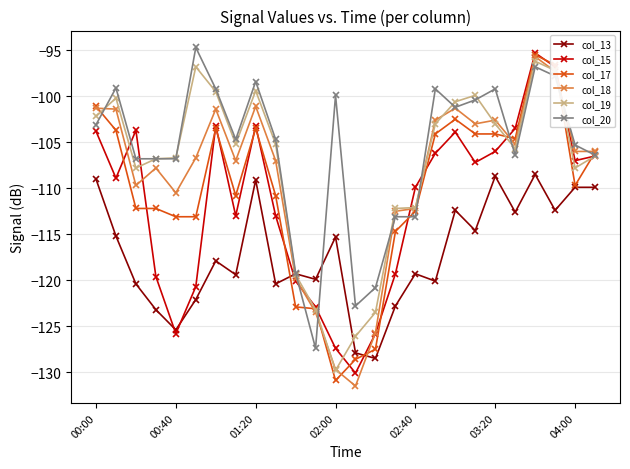

How many lines are shown in the chart?

6